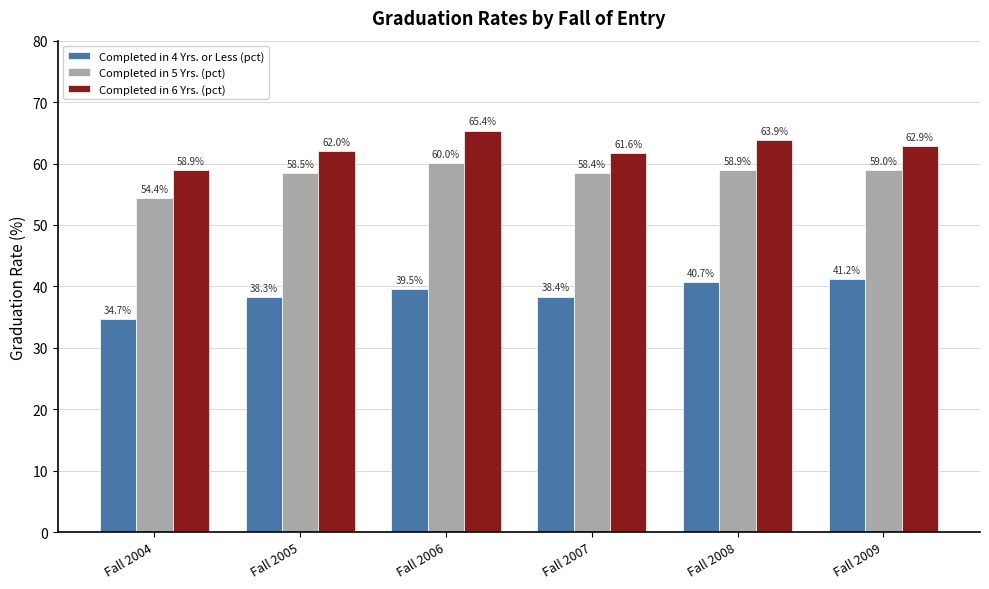

Which series changed the most between Fall 2008 and Fall 2009?

Completed in 6 Yrs. (pct)